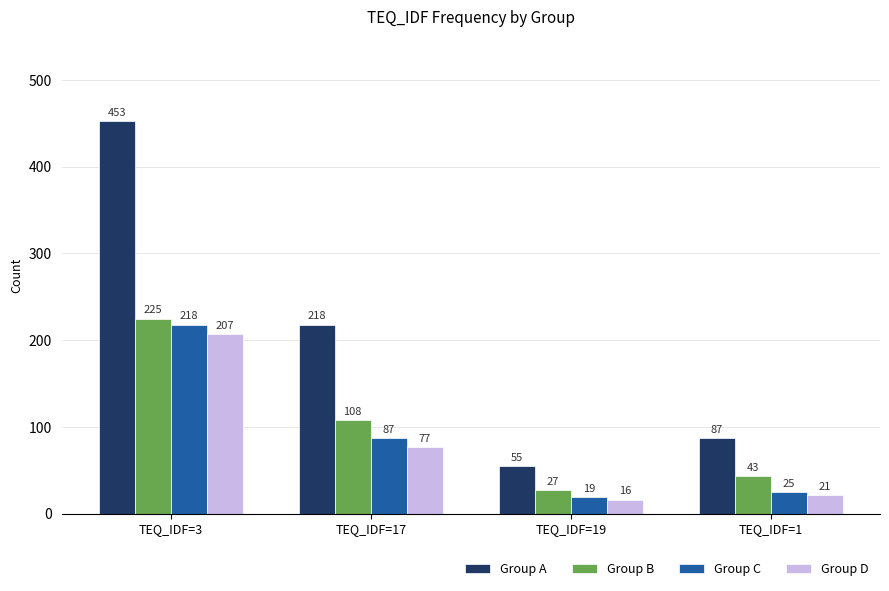

At which label is Group D closest to 111?

TEQ_IDF=17